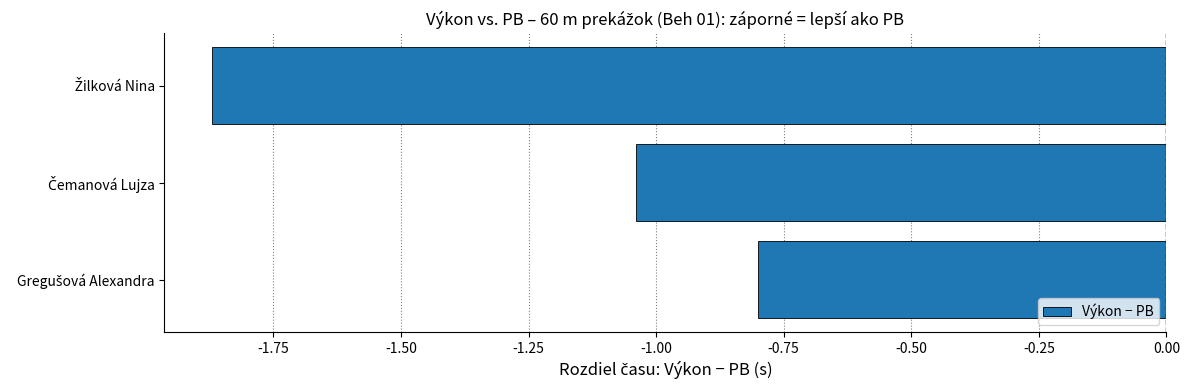

What is the sum of all values?

-3.7